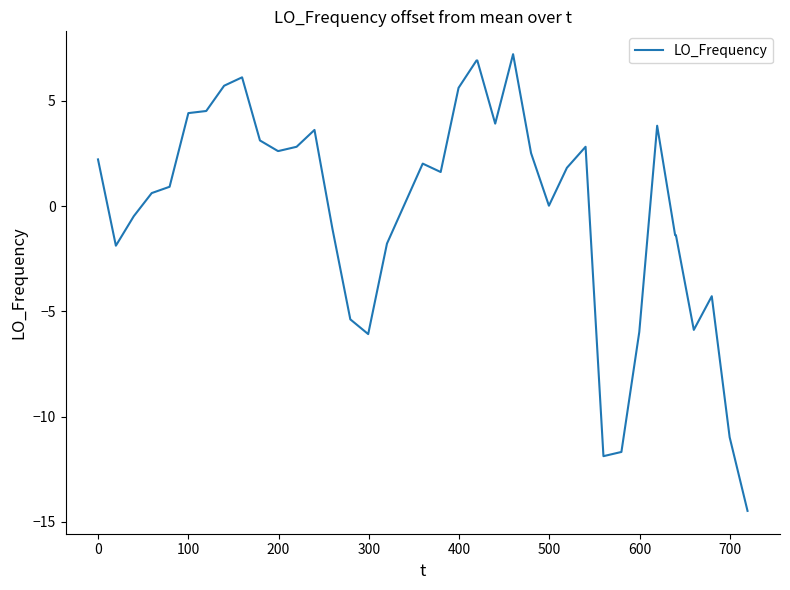

What is the smallest value displayed?

-14.5